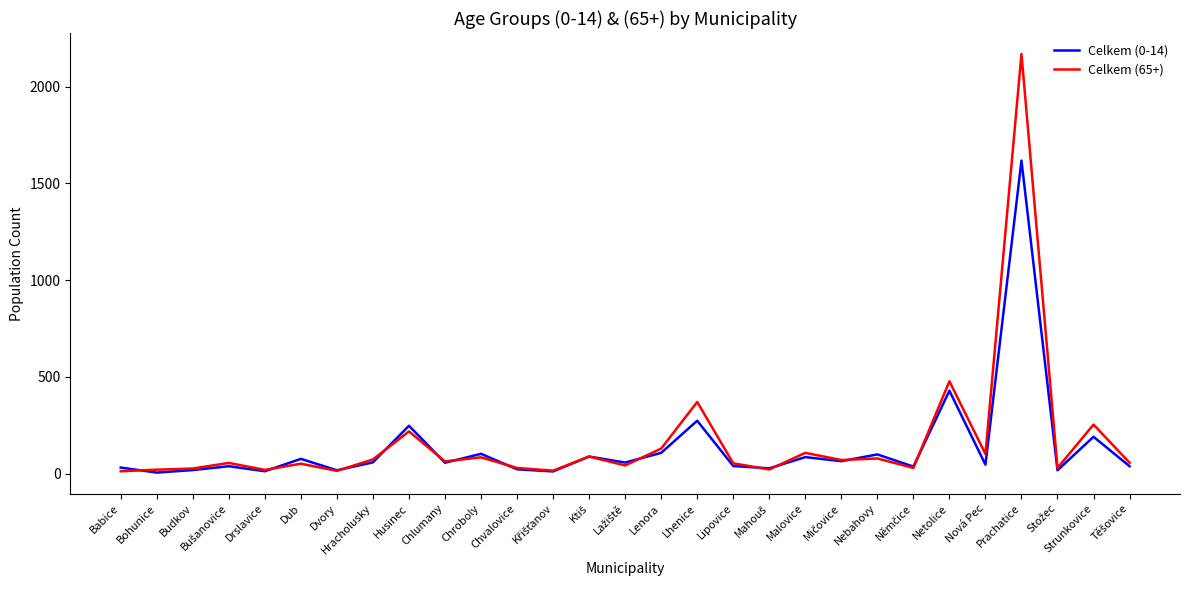

List the series in order of their peak value, lowest first.

Celkem (0-14), Celkem (65+)